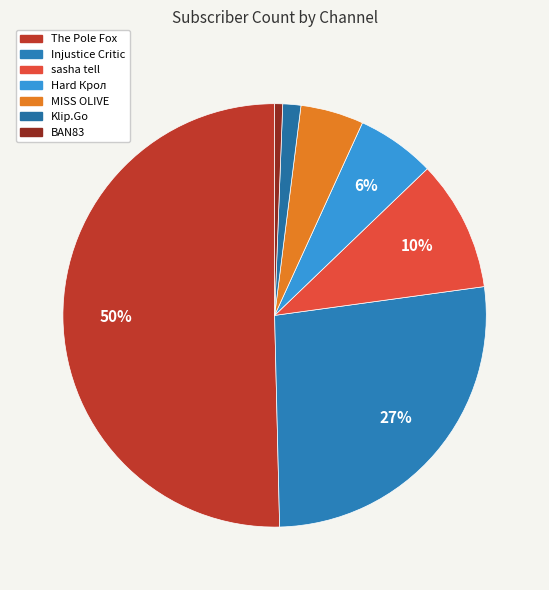

To the nearest percent, what portion does Hard Крол represent?

6%